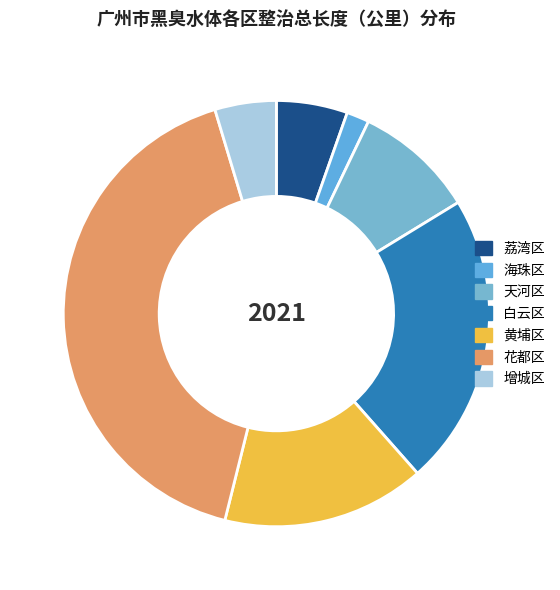

How many segments does this pie chart have?

7